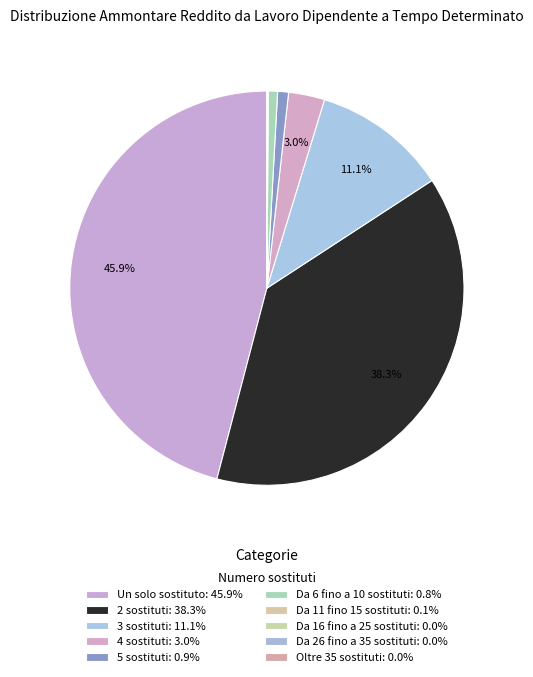

How many segments does this pie chart have?

10